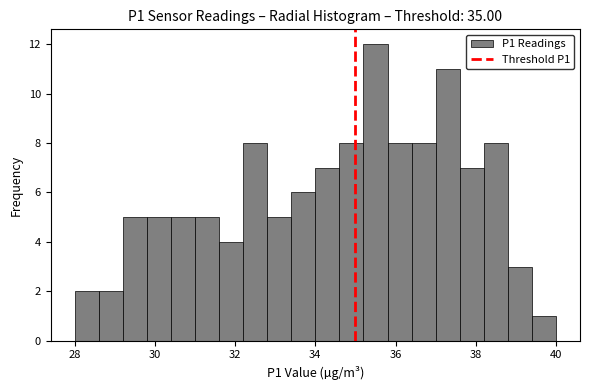

Read against the x-axis, roughly where is the centre of the tallest bar?

35.6